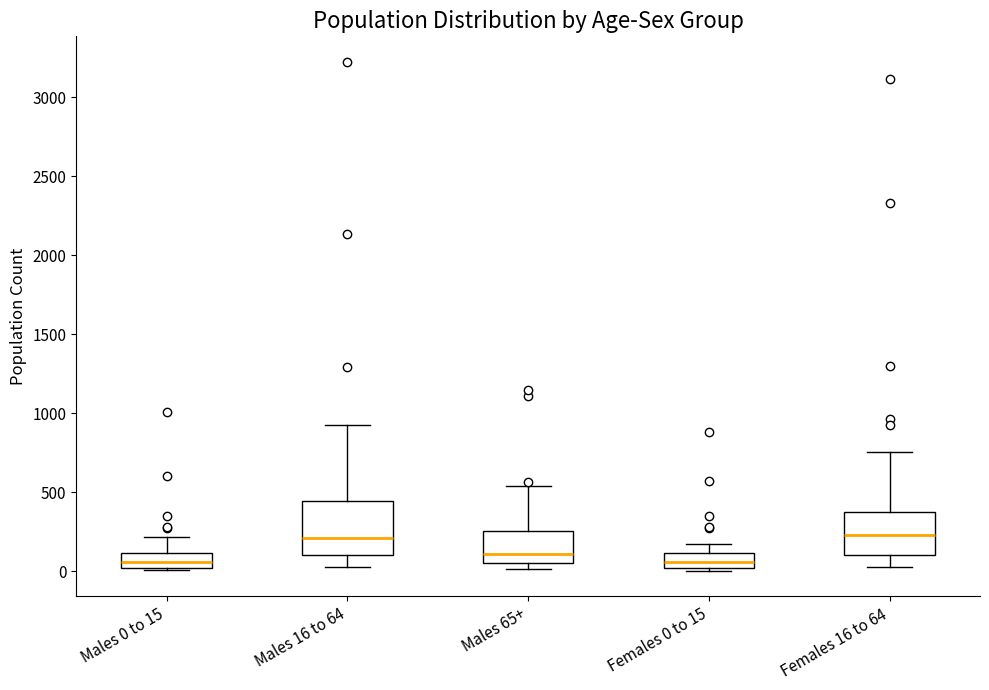

Which box is the tallest, from its lower edge to its upper edge?

Males 16 to 64